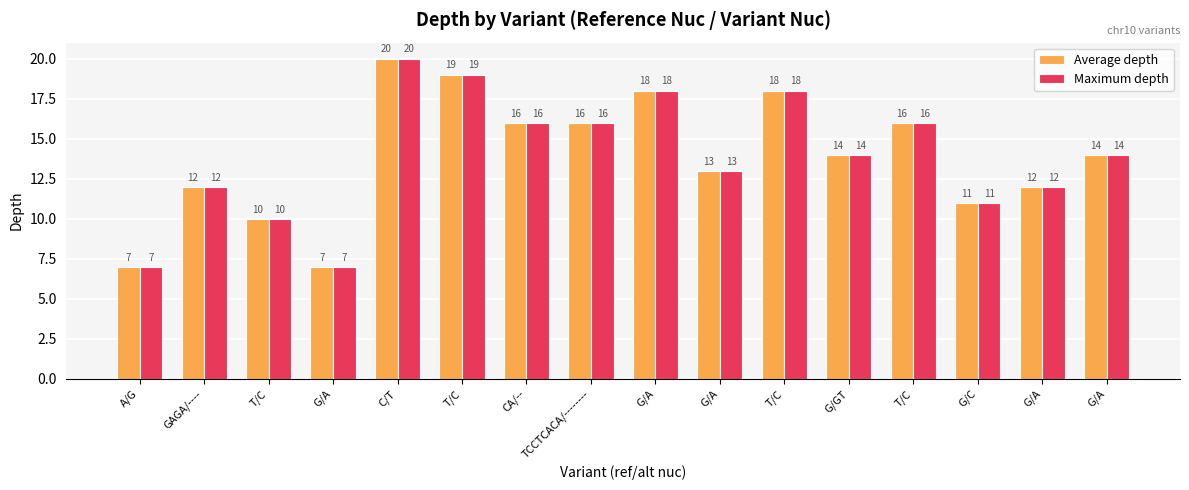

At which label does Maximum depth first exceed 14?

C/T